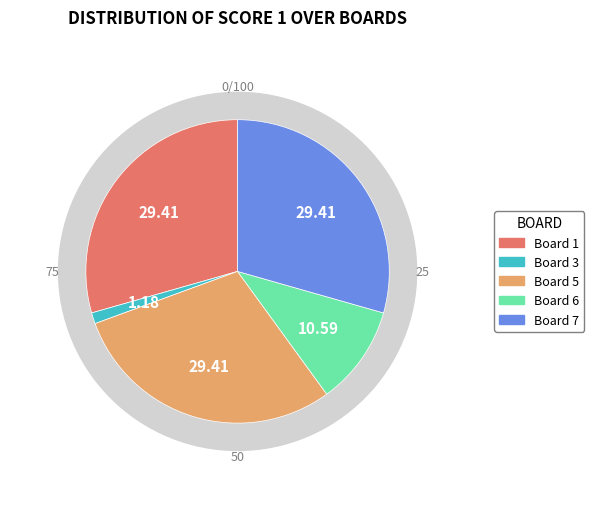

Is there a majority slice in this chart?

No